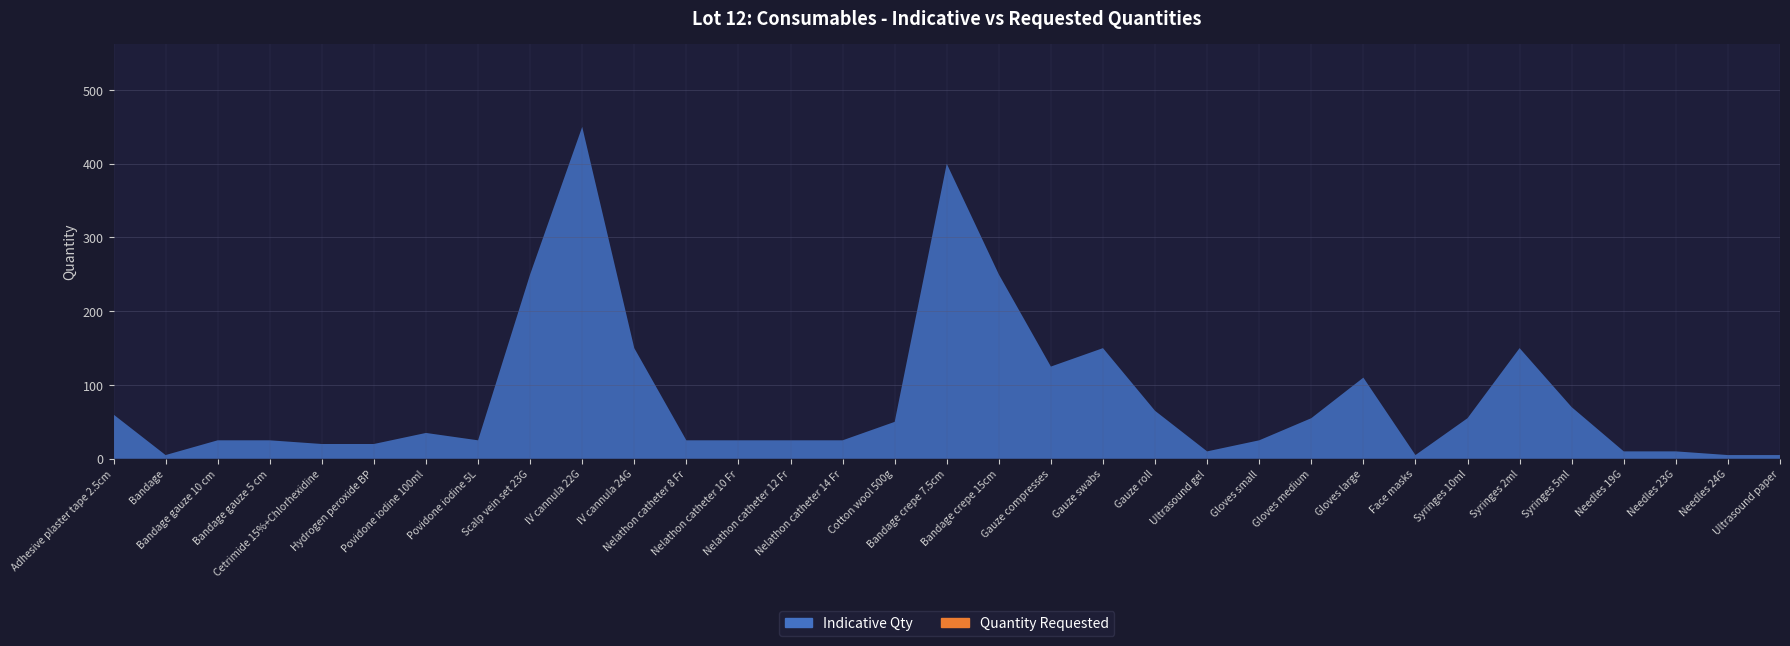

Reading left to right, transcribe all the data shown in this chart.

Indicative Qty: 60	5	25	25	20	20	35	25	250	450	150	25	25	25	25	50	400	250	125	150	65	10	25	55	110	5	55	150	70	10	10	5	5
Quantity Requested: 0	0	0	0	0	0	0	0	0	0	0	0	0	0	0	0	0	0	0	0	0	0	0	0	0	0	0	0	0	0	0	0	0